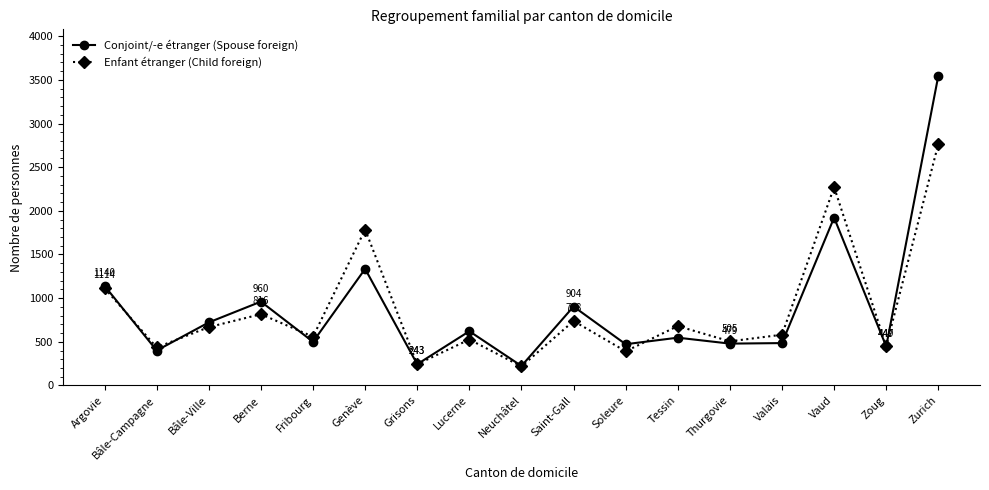

What is the total value across all series at Bâle-Ville?

1390